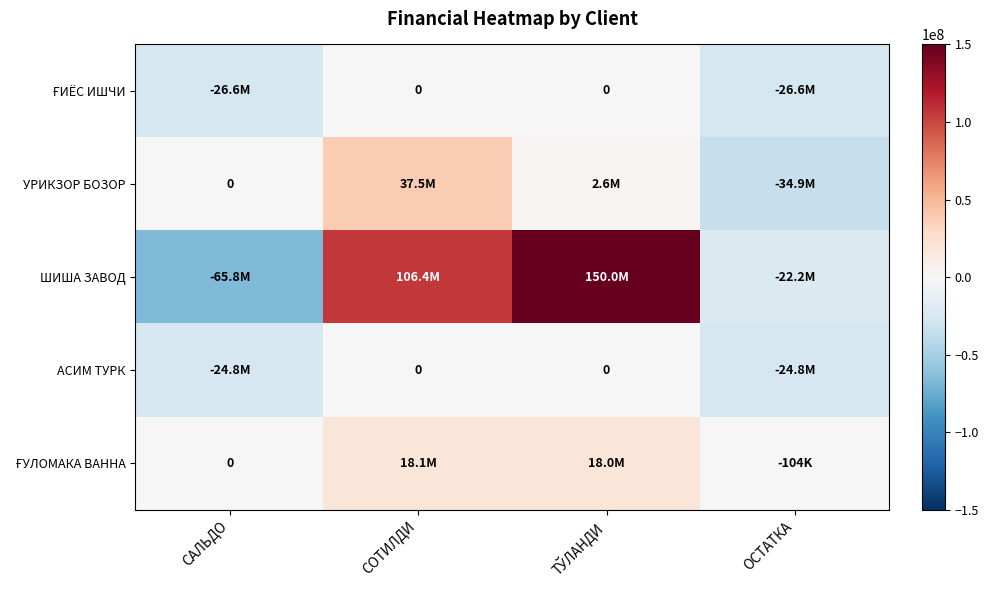

At how many categories does at least one series exceed -15250800?

4